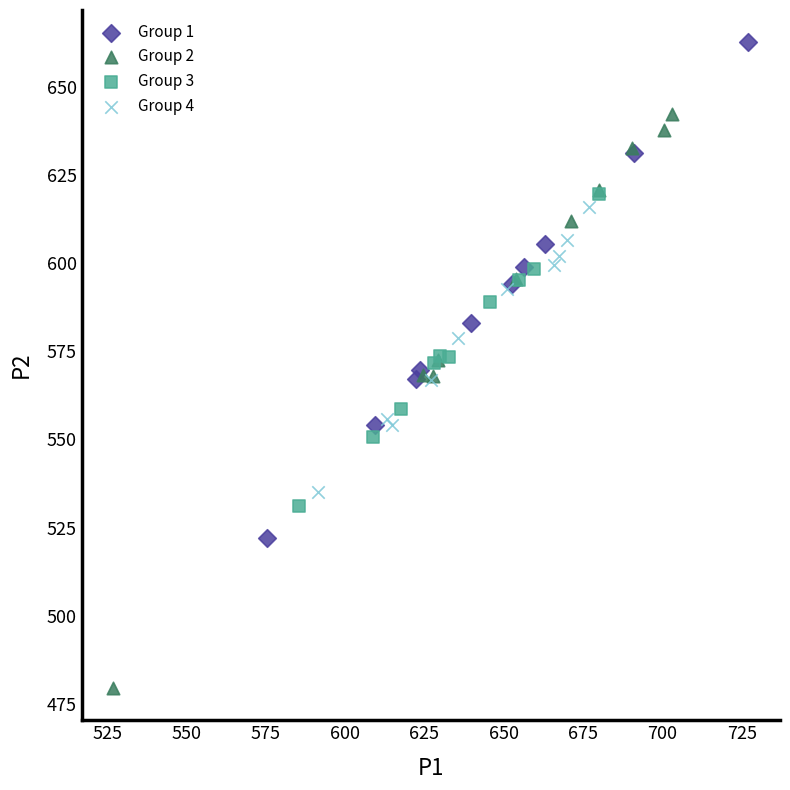

Which series reaches the minimum Y coordinate?

Group 2